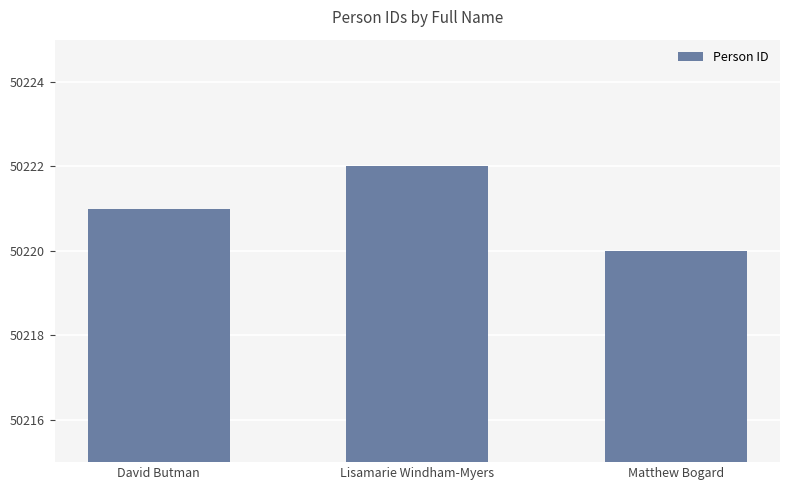

What value does the data have at David Butman?

50221